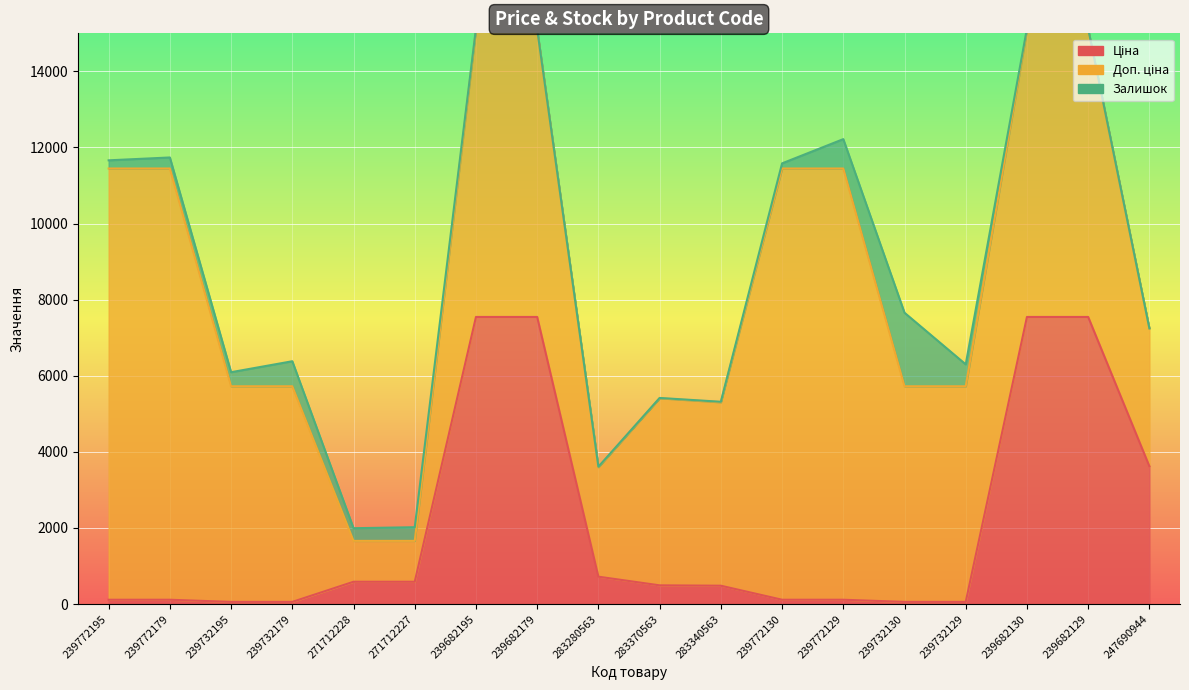

The Доп. ціна series shows 4481.8 at 239682179. True or false?

False